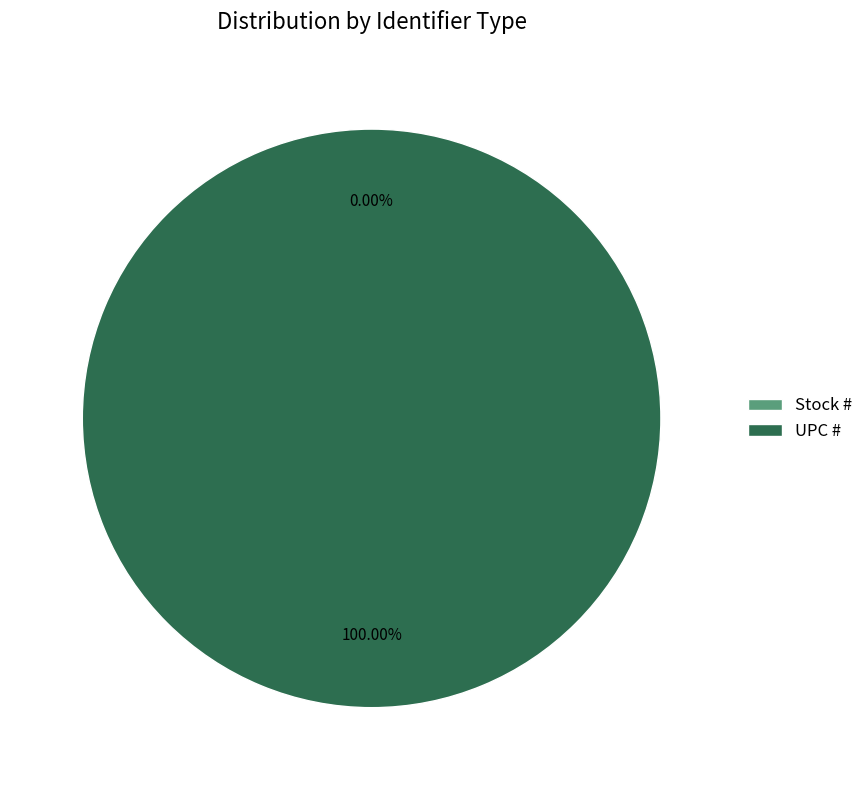

To the nearest percent, what portion does UPC # represent?

100%